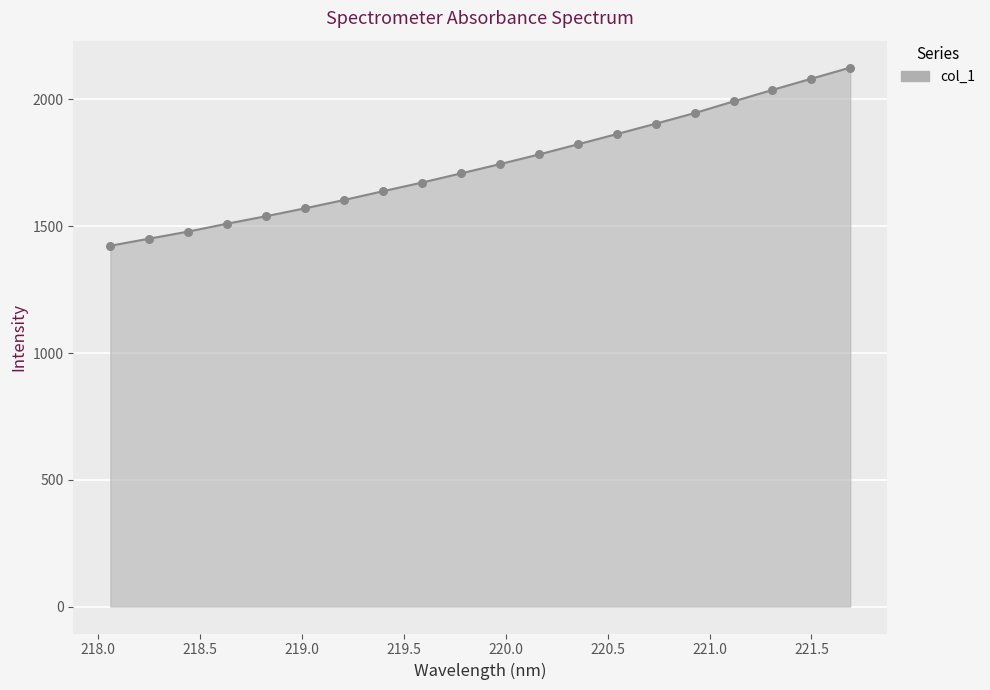

What is the difference between the maximum and minimum values?

702.6